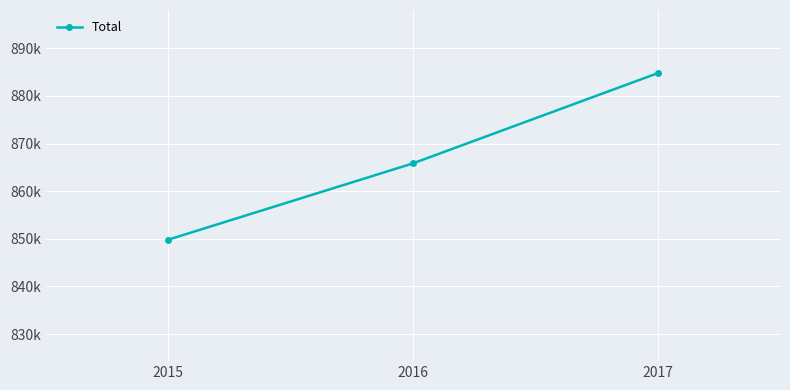

Is this an area chart (filled region under the line)?

No